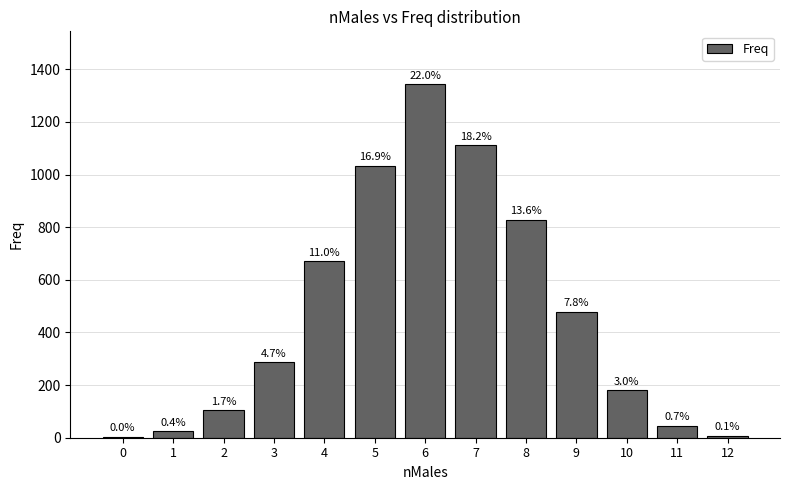

The chart shows a value of 7 at 12. True or false?

True